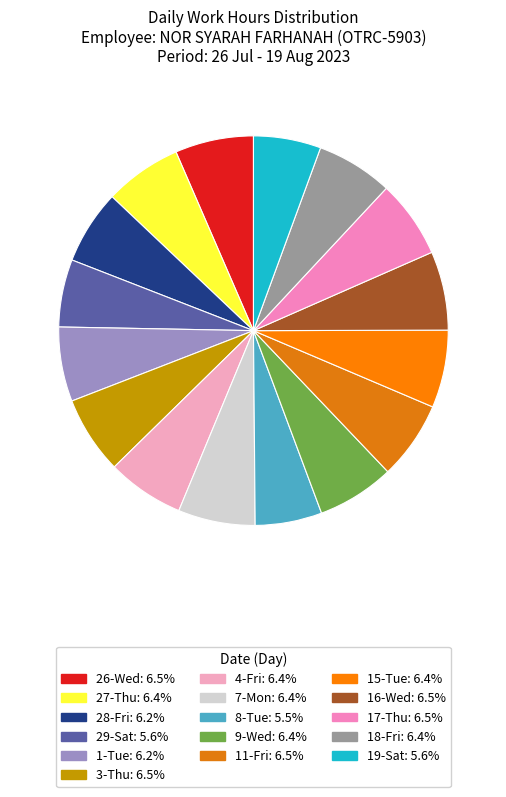

To the nearest percent, what is the combined percentage of 7-Mon and 16-Wed?

13%